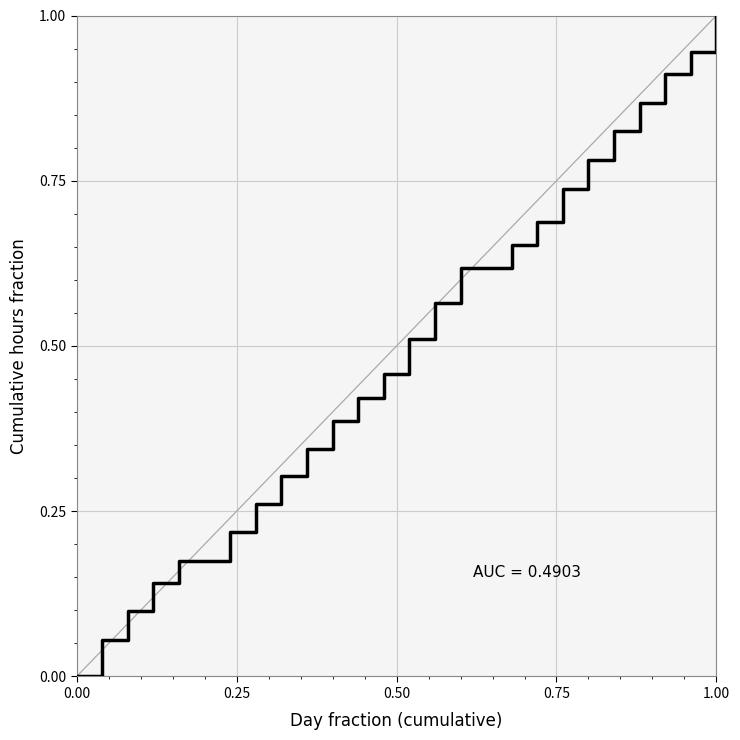

What is the difference between the maximum and minimum values?

1.0